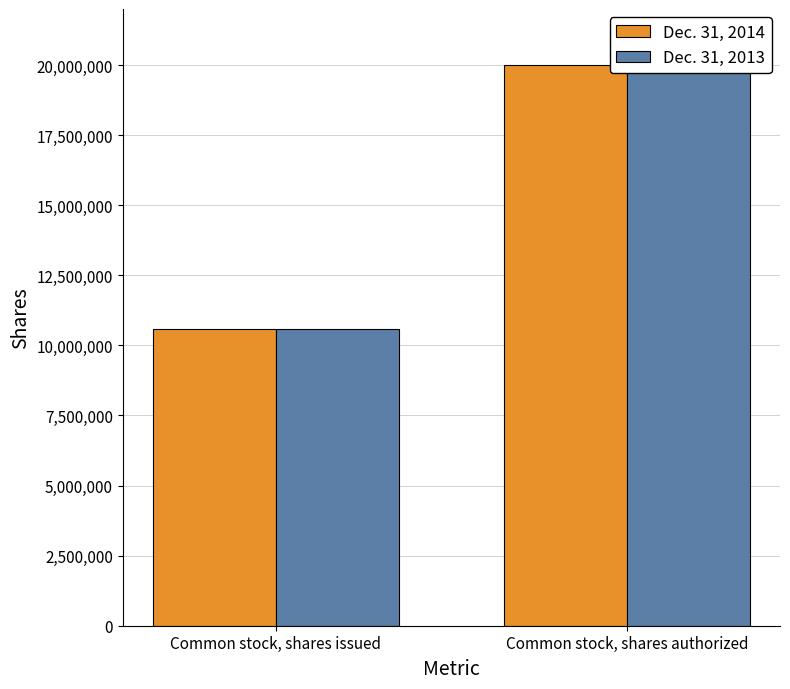

List the labels in order of Dec. 31, 2014 value, smallest first.

Common stock, shares issued, Common stock, shares authorized